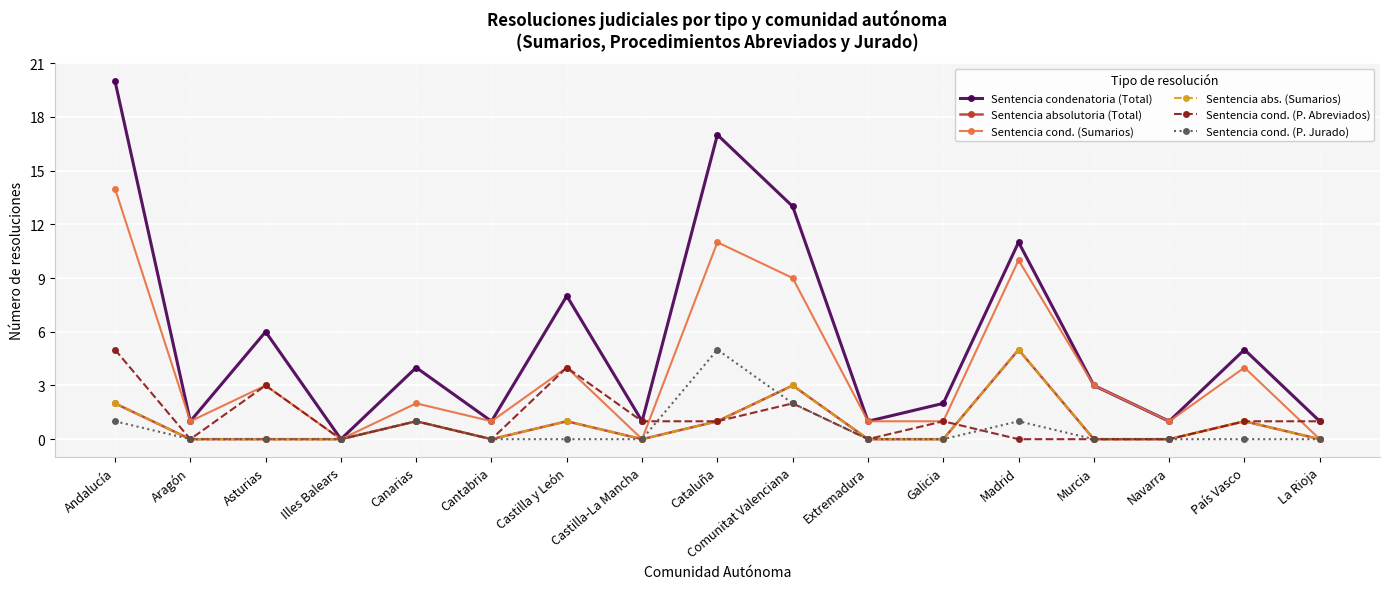

Rank the series by their maximum value, from highest to lowest.

Sentencia condenatoria (Total), Sentencia cond. (Sumarios), Sentencia absolutoria (Total), Sentencia abs. (Sumarios), Sentencia cond. (P. Abreviados), Sentencia cond. (P. Jurado)